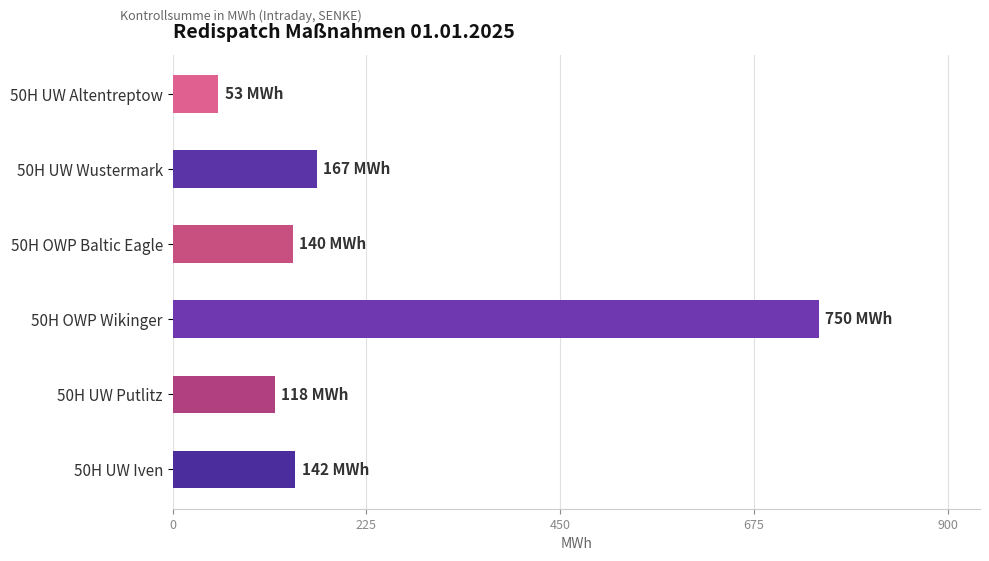

How many categories are shown in the chart?

6